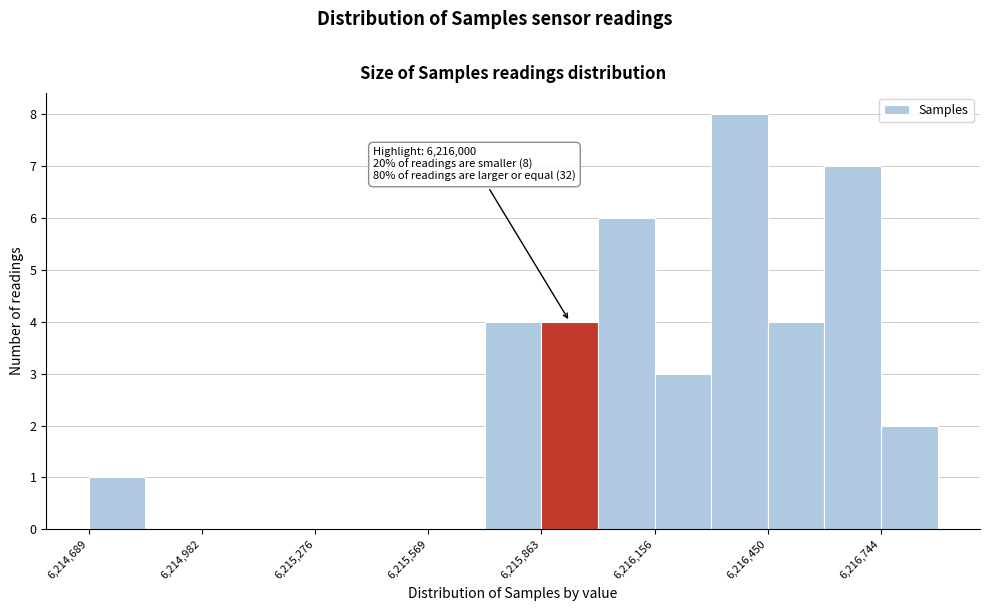

Around what value on the x-axis is the tallest bar? Give the approximate position of its centre, as read against the axis.

6216400